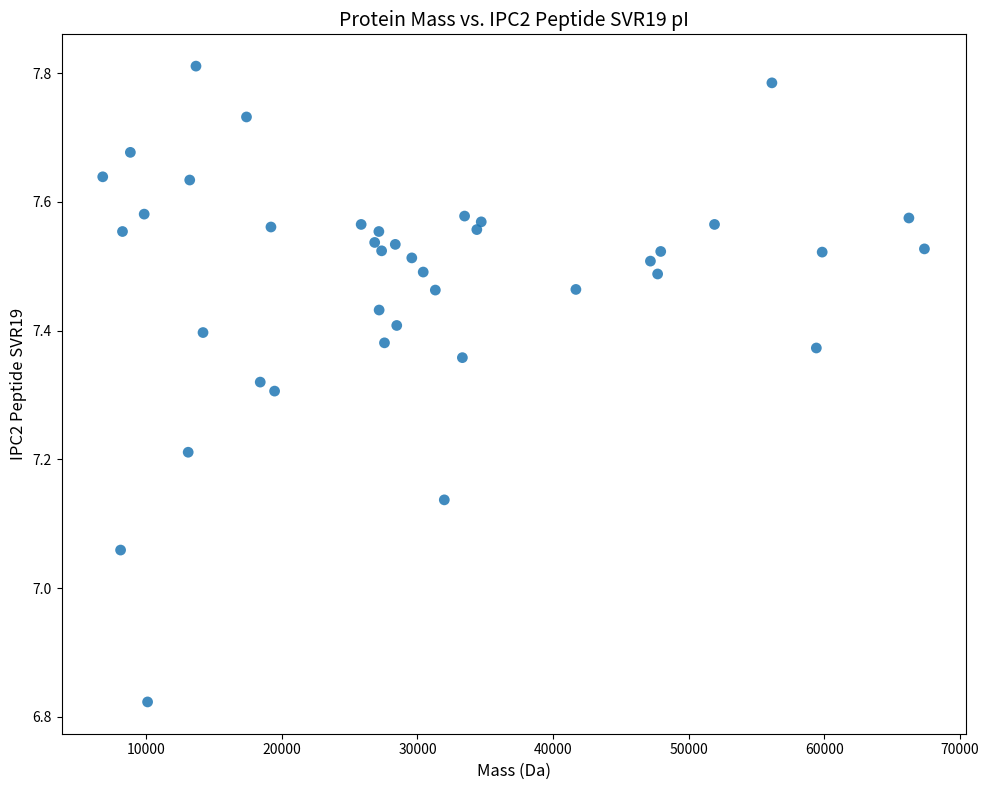

What is the range of X values (max minus min)?

60597.6